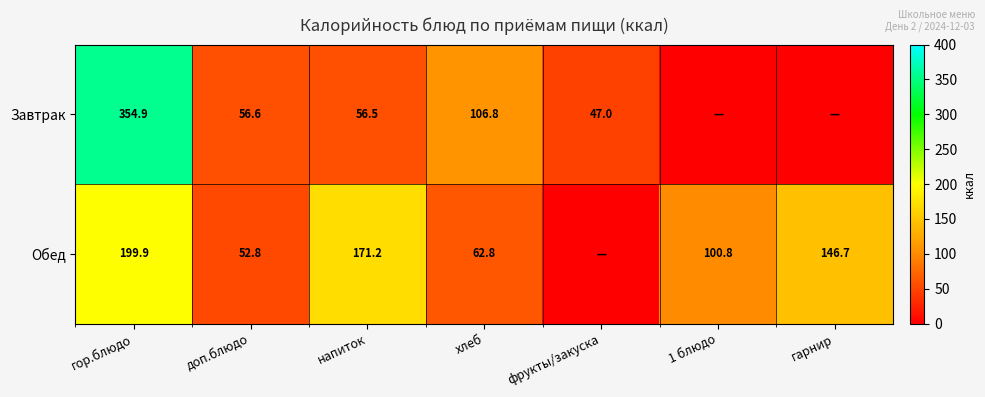

How many series are shown in this chart?

2